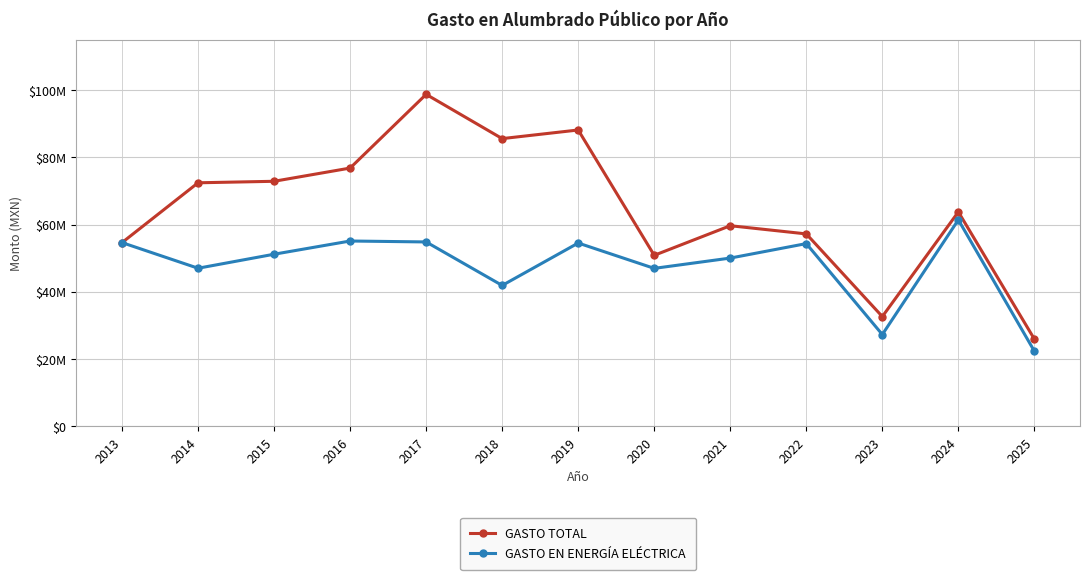

Which series has the largest range (max minus min)?

GASTO TOTAL